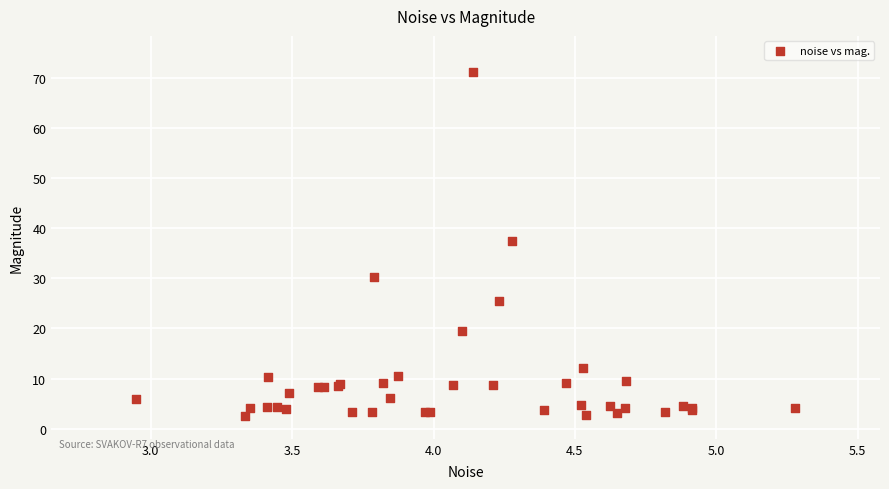

What Y value in the scatter plot is closest to 36?

37.4